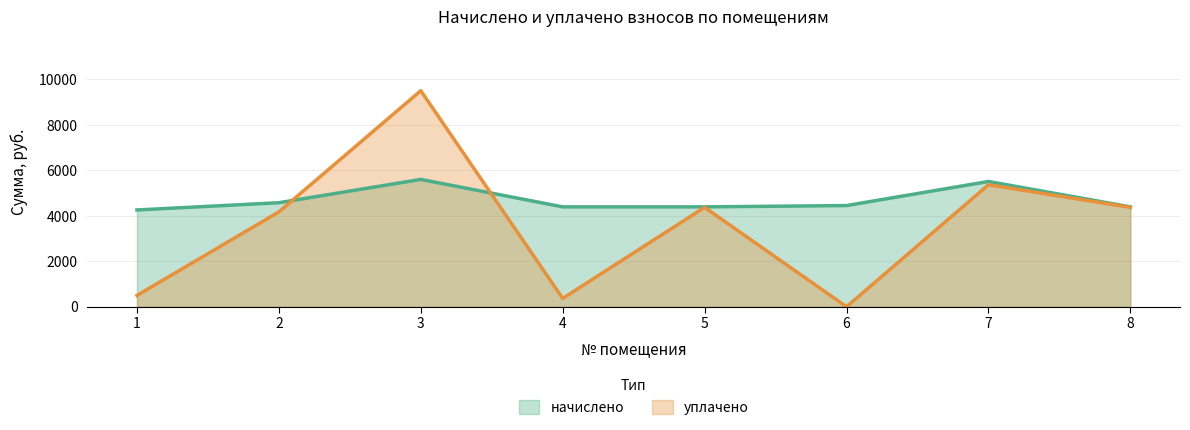

Does the chart have visible grid lines?

Yes